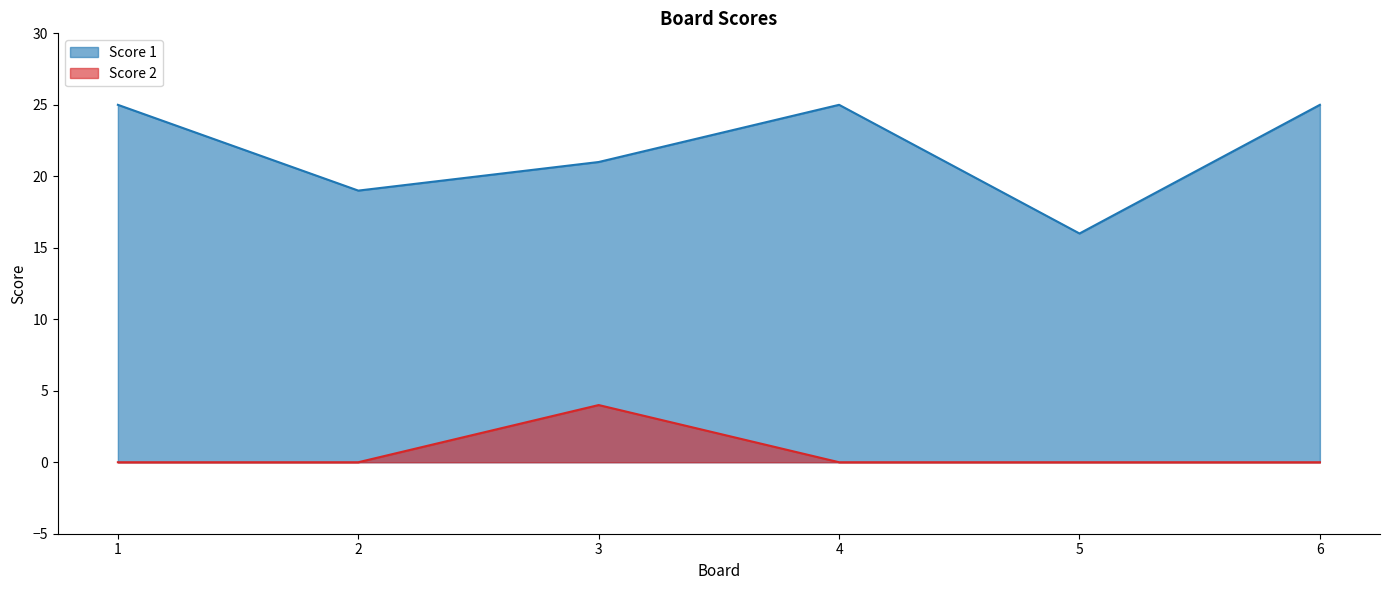

At which category does Score 2 reach its first local peak?

3